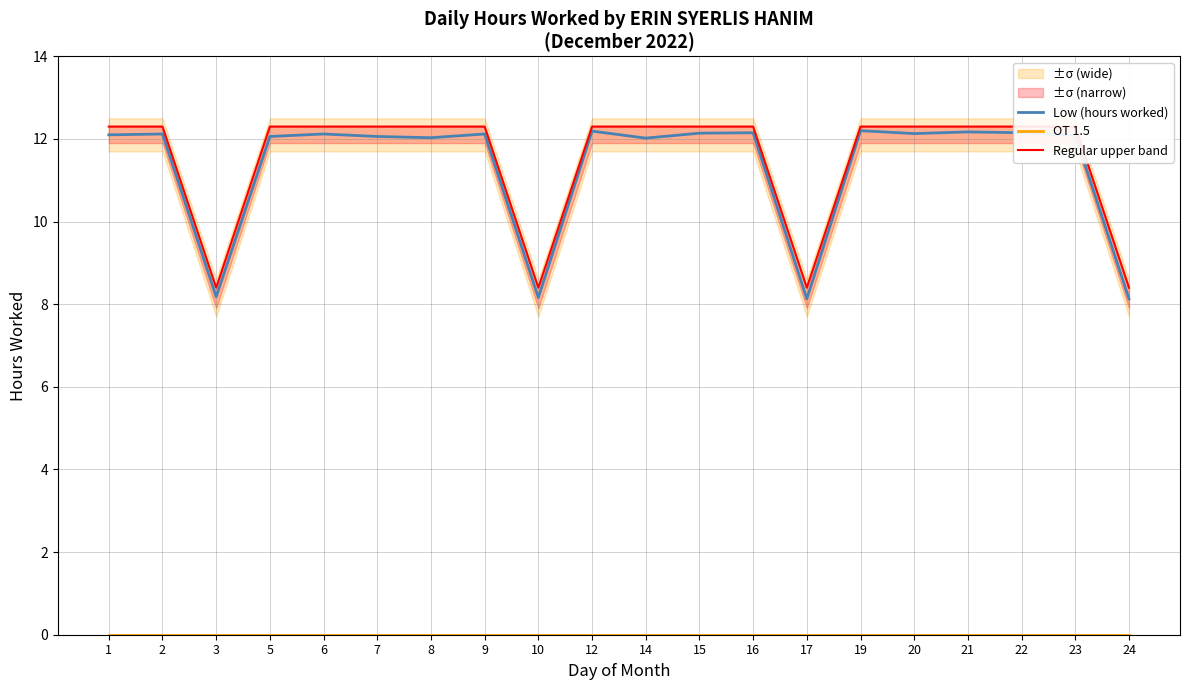

Reading left to right, extract all data points from this chart.

Low (hours worked): 1=12.1	2=12.1	3=8.2	5=12.1	6=12.1	7=12.1	8=12.0	9=12.1	10=8.2	12=12.2	14=12.0	15=12.1	16=12.2	17=8.1	19=12.2	20=12.1	21=12.2	22=12.2	23=12.1	24=8.1
OT 1.5: 1=0.0	2=0.0	3=0.0	5=0.0	6=0.0	7=0.0	8=0.0	9=0.0	10=0.0	12=0.0	14=0.0	15=0.0	16=0.0	17=0.0	19=0.0	20=0.0	21=0.0	22=0.0	23=0.0	24=0.0
Regular upper band: 1=12.3	2=12.3	3=8.4	5=12.3	6=12.3	7=12.3	8=12.3	9=12.3	10=8.4	12=12.3	14=12.3	15=12.3	16=12.3	17=8.4	19=12.3	20=12.3	21=12.3	22=12.3	23=12.3	24=8.4